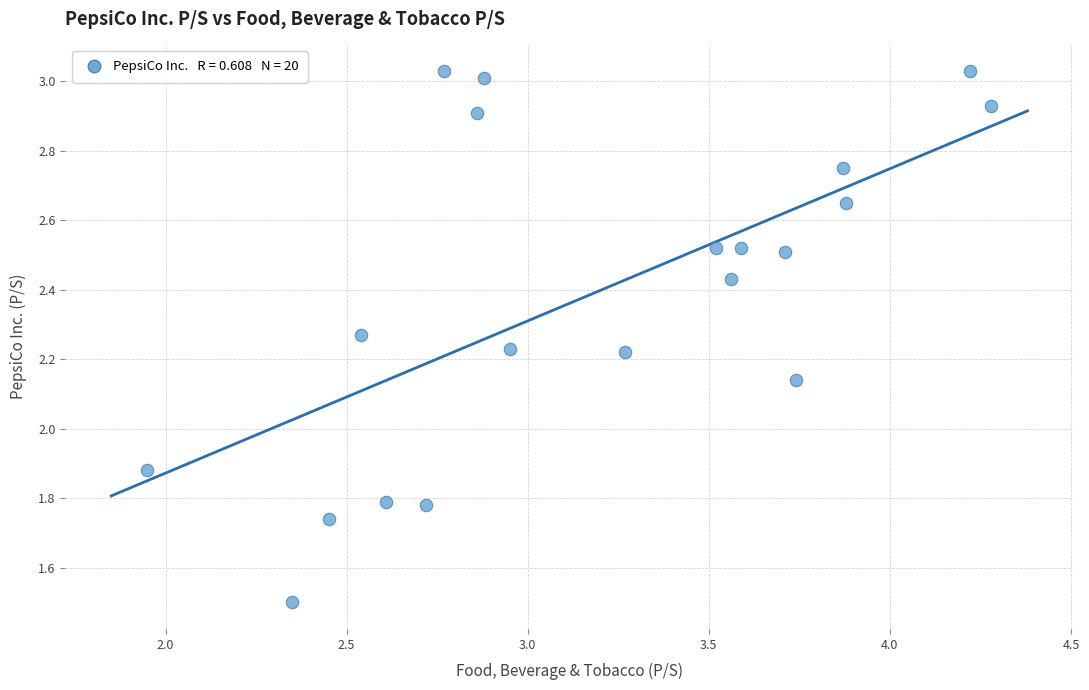

What is the range of Y values (max minus min)?

1.5